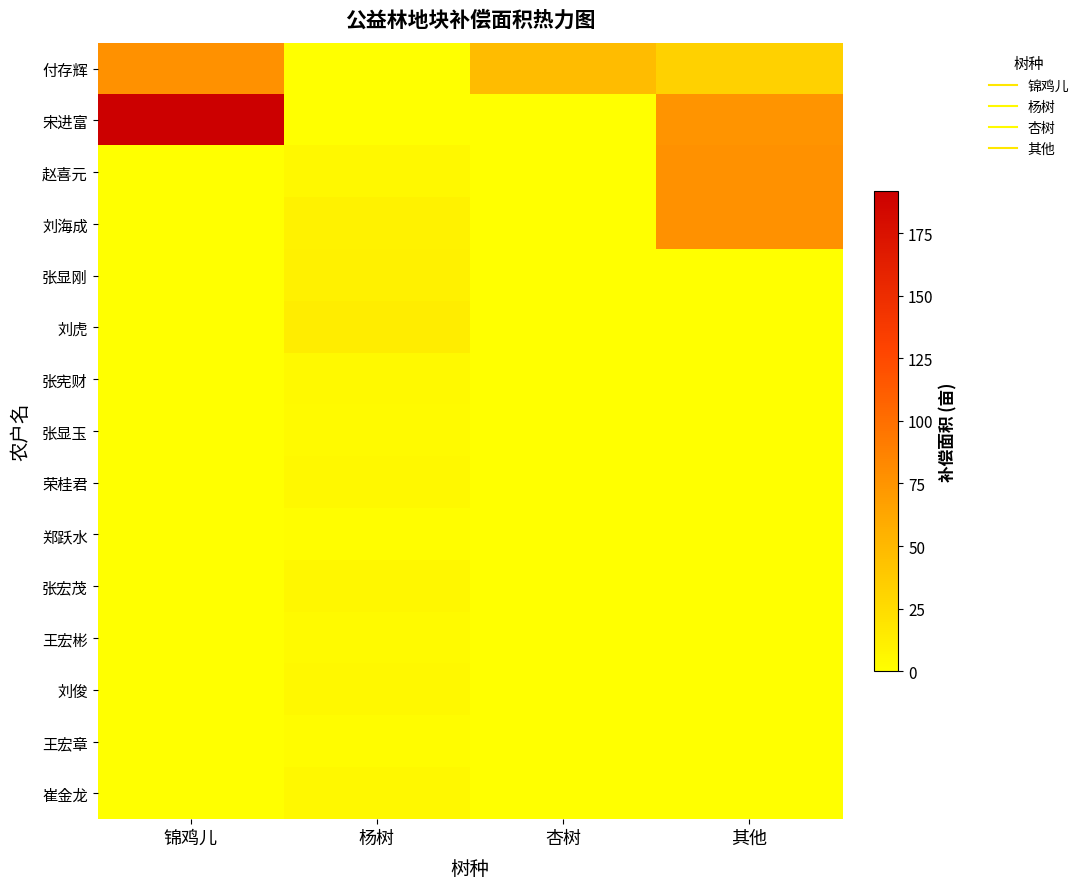

At 其他, list the series in order from smallest to largest.

张显刚, 刘虎, 张宪财, 张显玉, 荣桂君, 郑跃水, 张宏茂, 王宏彬, 刘俊, 王宏章, 崔金龙, 付存辉, 宋进富, 赵喜元, 刘海成